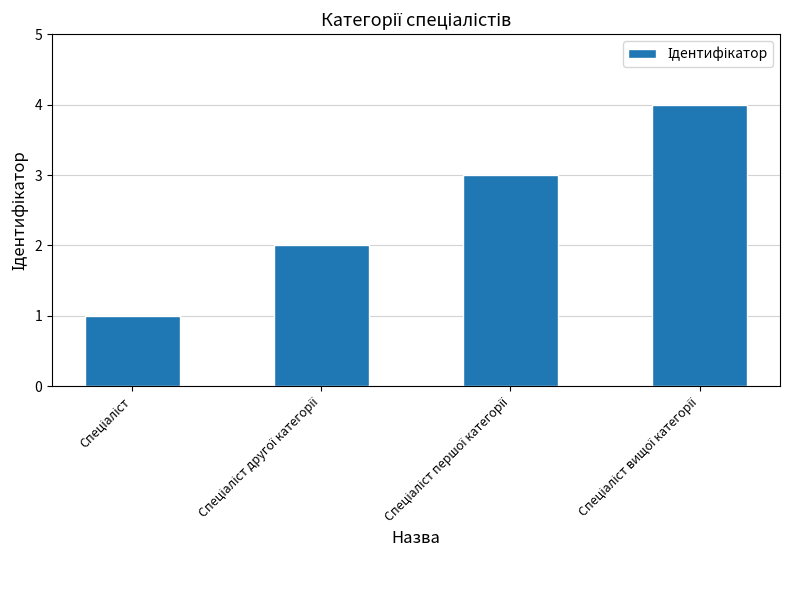

What is the sum of all values?

10